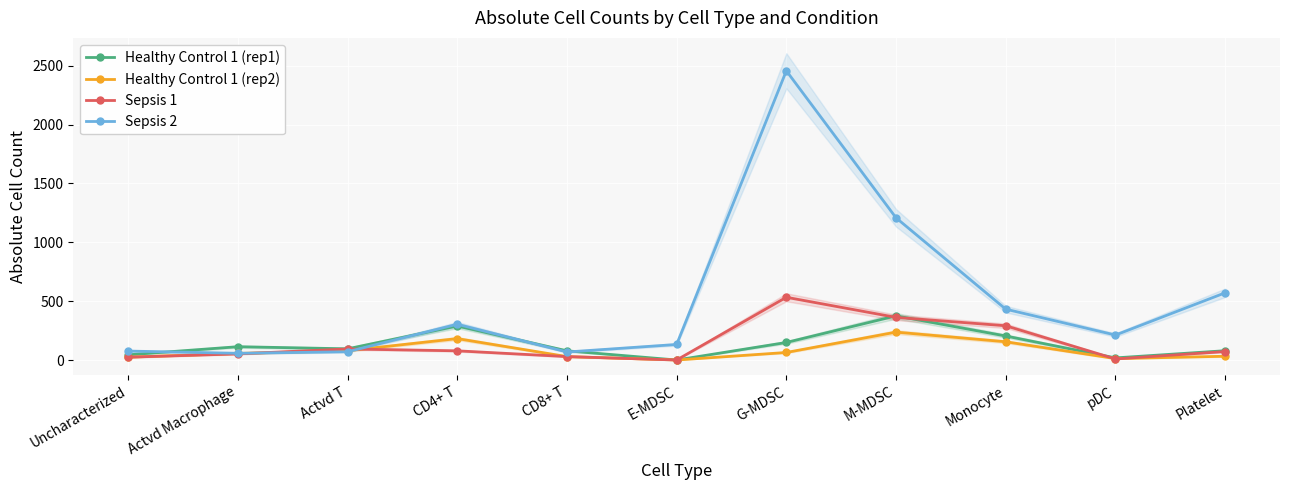

How many positive values does the Healthy Control 1 (rep1) series have?

10